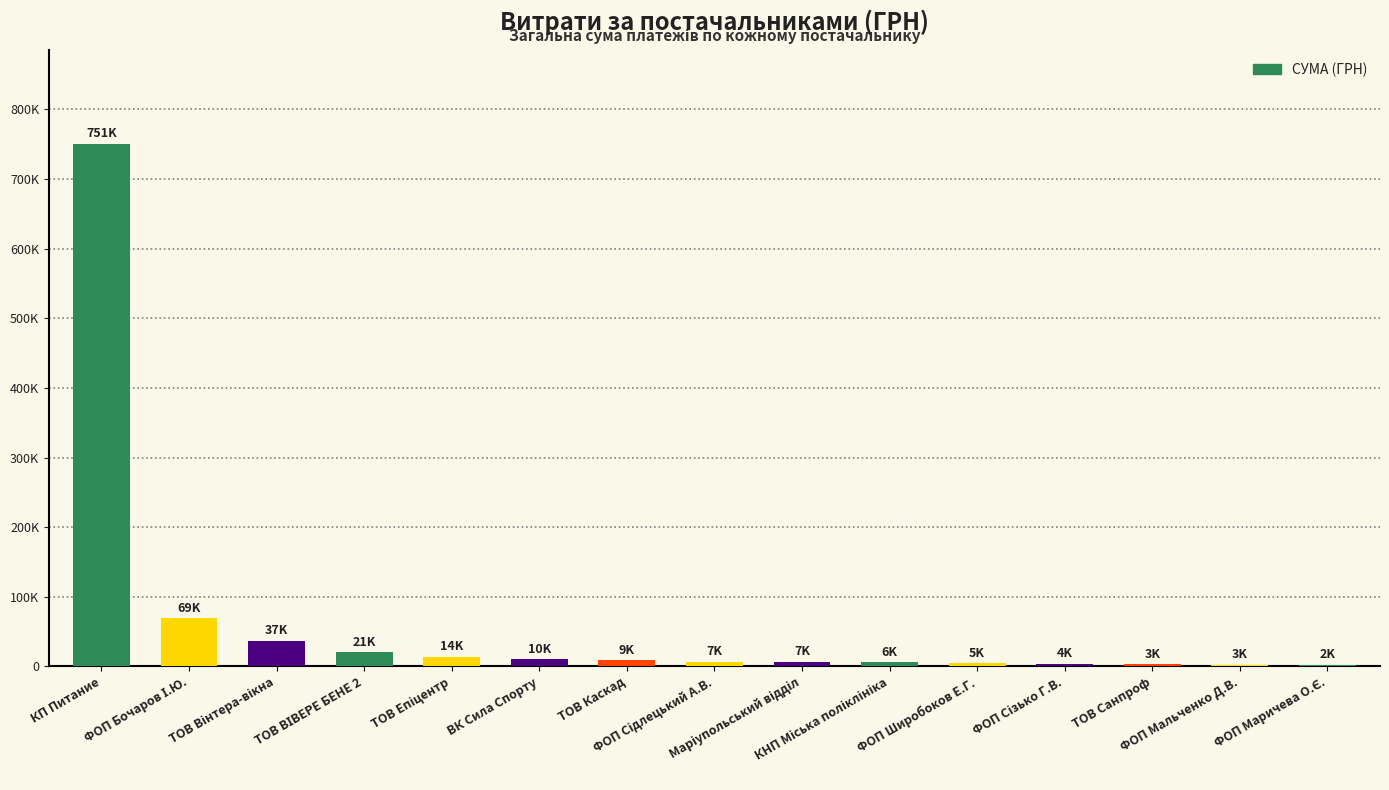

What is the sum of the values at ФОП Широбоков Е.Г. and ТОВ Вінтера-вікна?

41644.8